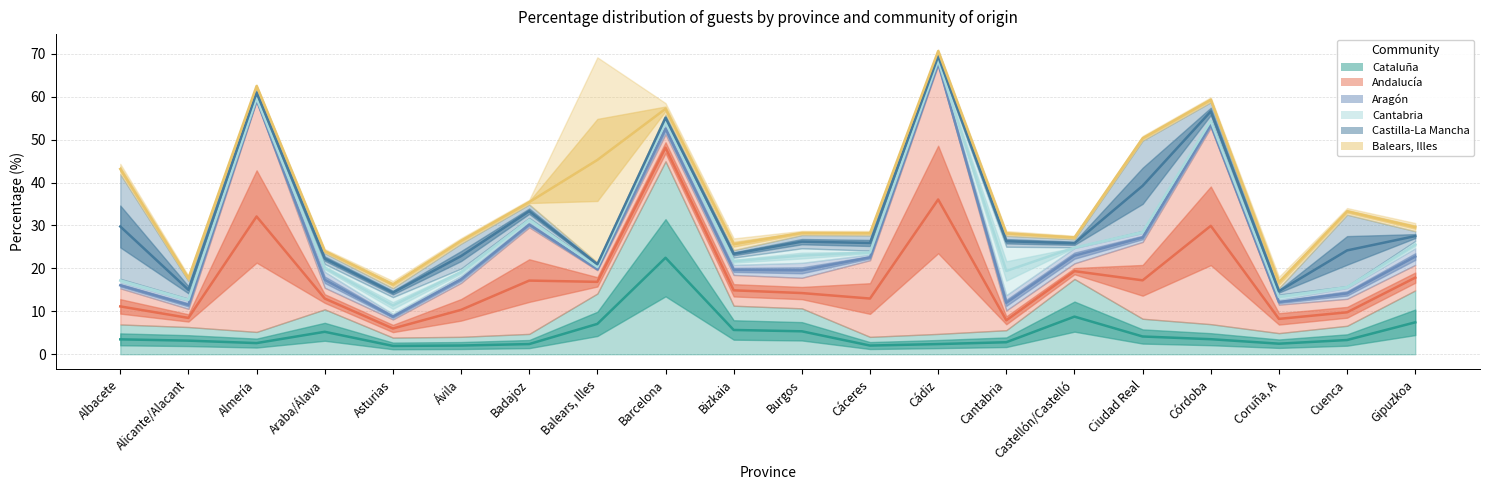

What is the spread (max minus min) of values at Coruña, A?

5.5